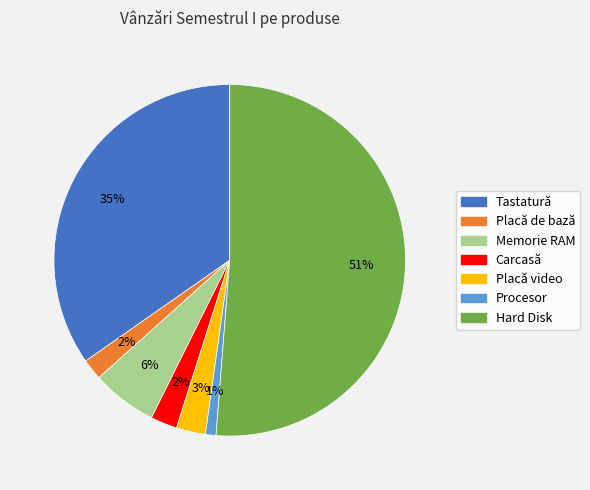

Combined, do Carcasă and Memorie RAM account for over 50%?

No